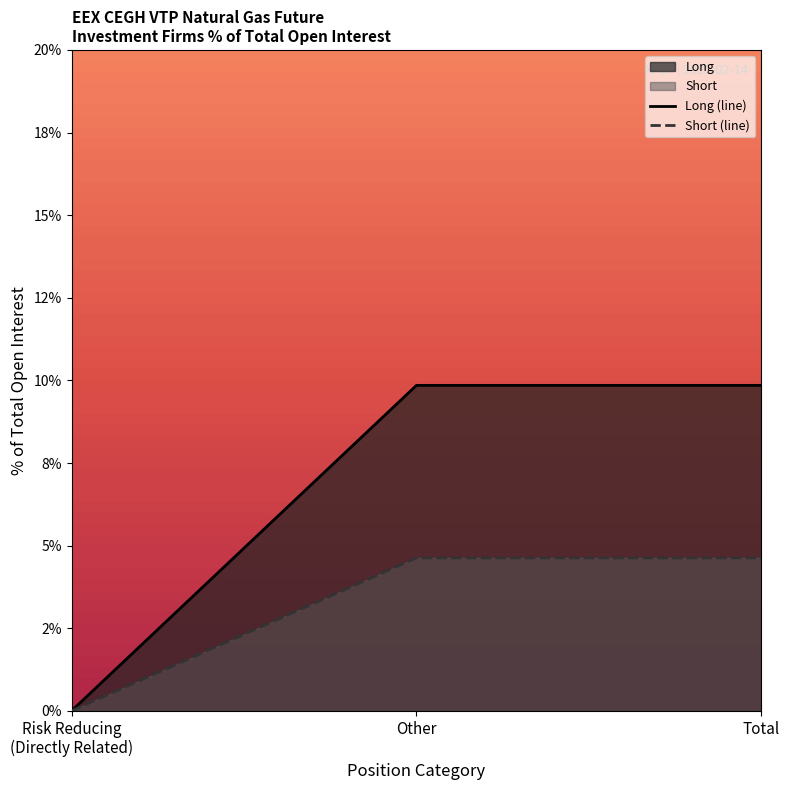

Which label corresponds to the largest value in the chart?

Other